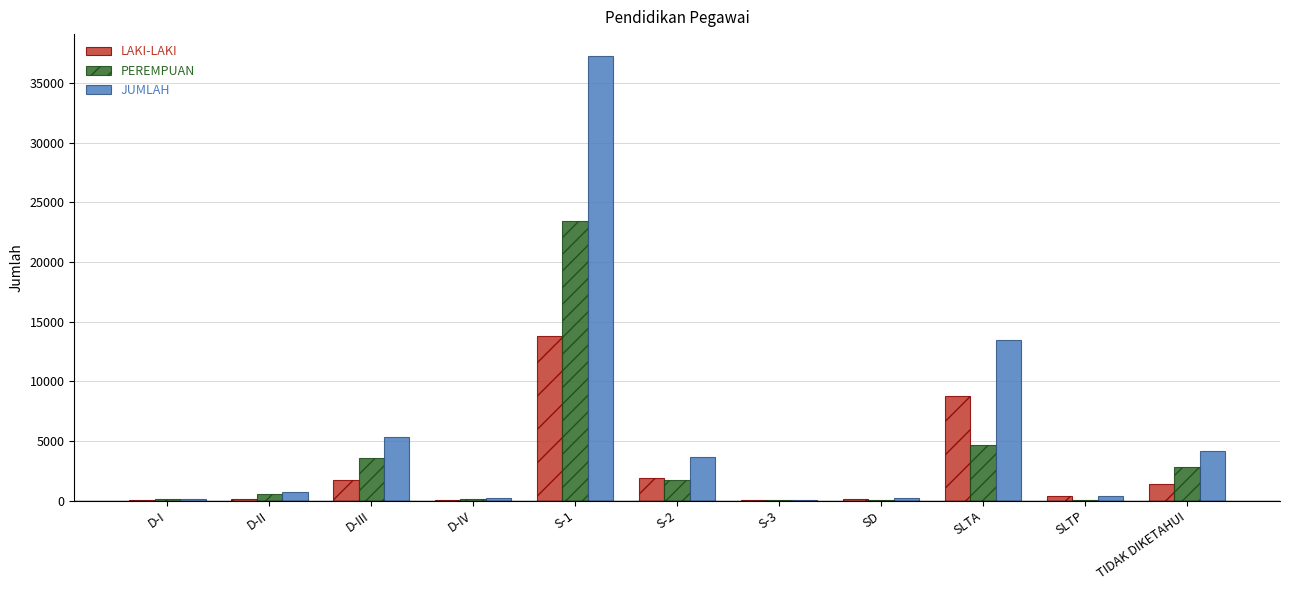

At which label does LAKI-LAKI reach its peak?

S-1